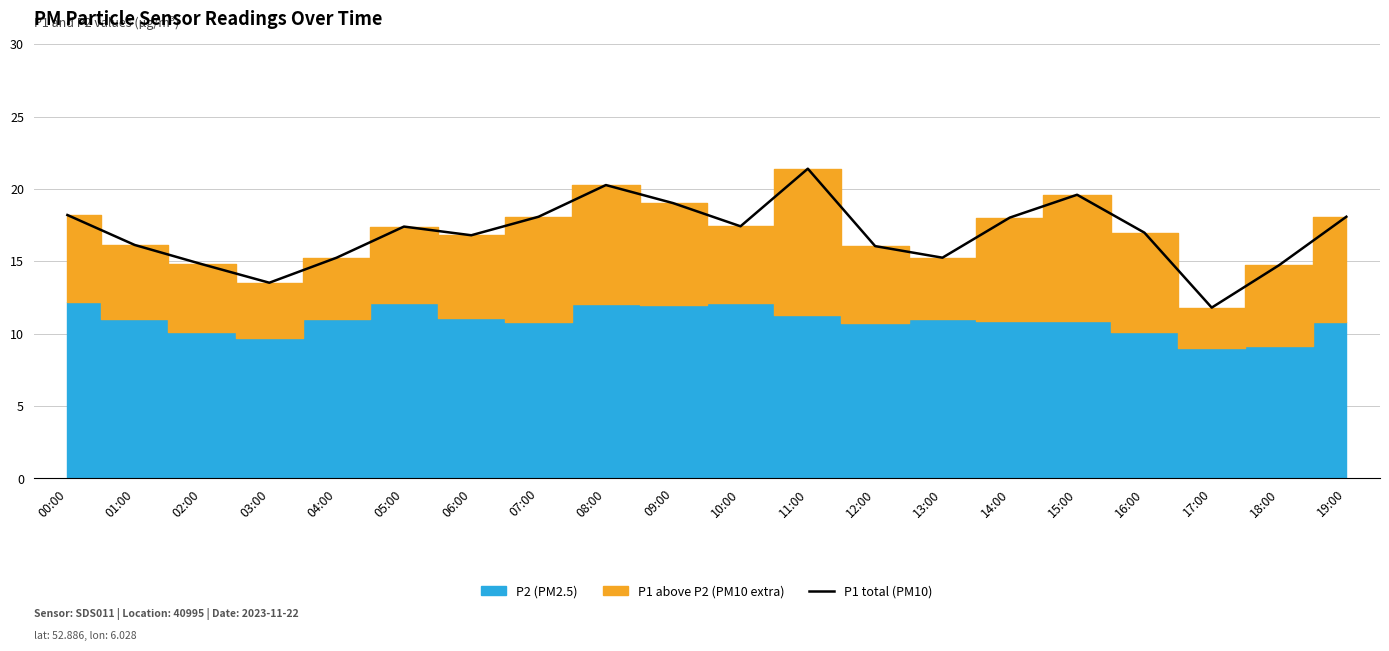

Reading left to right, what are all the values shown in this chart?

00:00=18.2	01:00=16.1	02:00=14.8	03:00=13.5	04:00=15.2	05:00=17.4	06:00=16.8	07:00=18.1	08:00=20.3	09:00=19.0	10:00=17.4	11:00=21.4	12:00=16.1	13:00=15.2	14:00=18.0	15:00=19.6	16:00=17.0	17:00=11.8	18:00=14.7	19:00=18.1